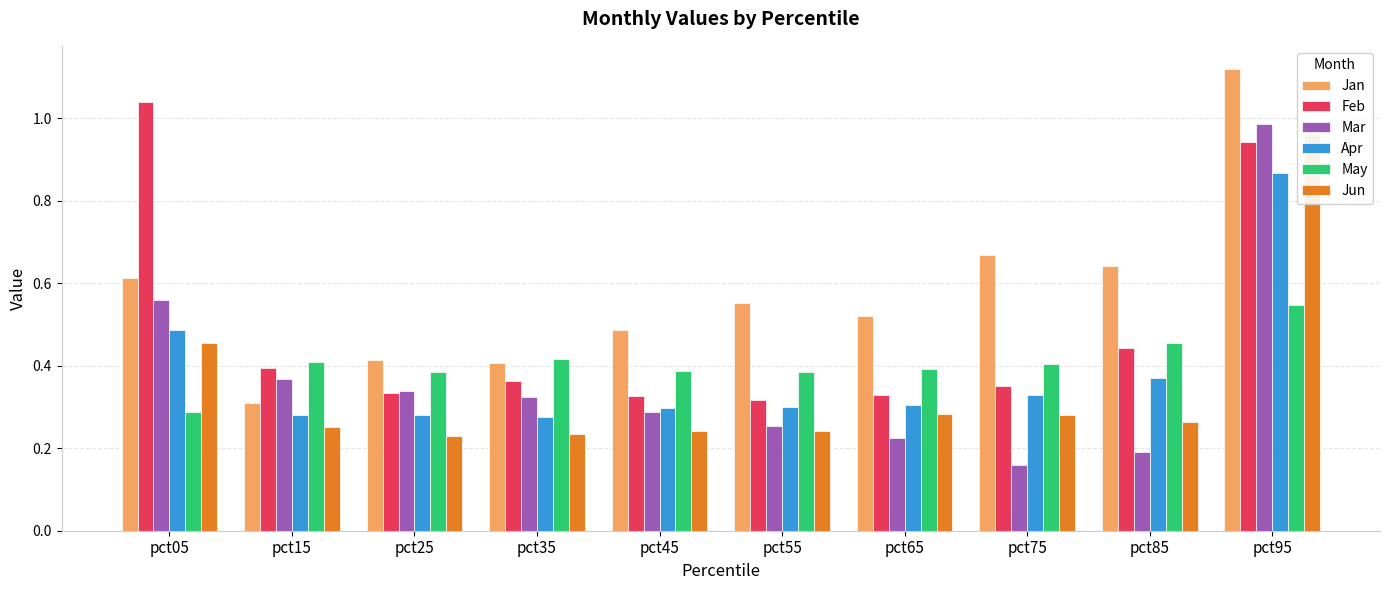

What is the approximate value of May at pct75?

0.4